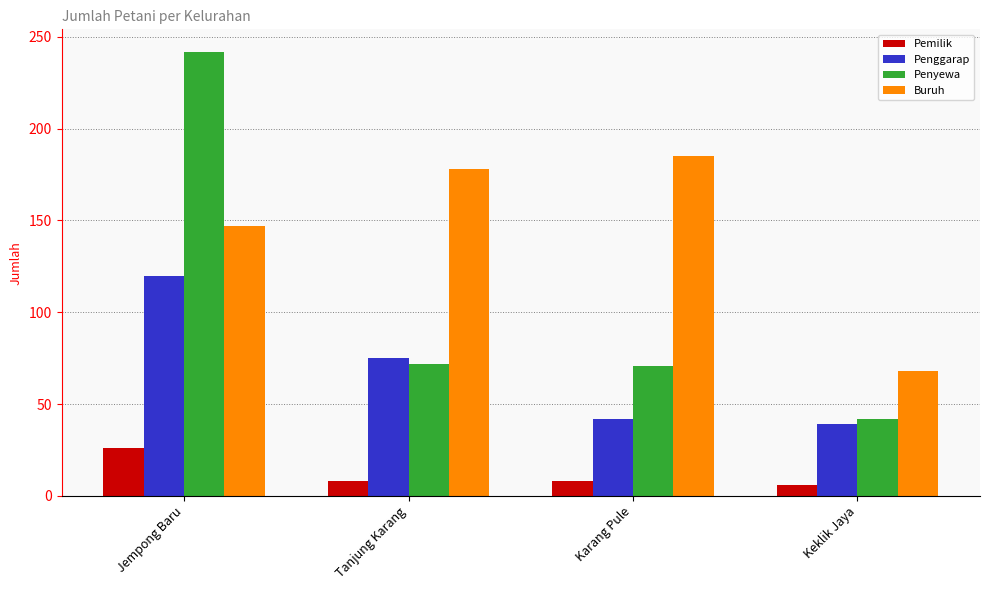

Which category has the highest value across all series?

Jempong Baru